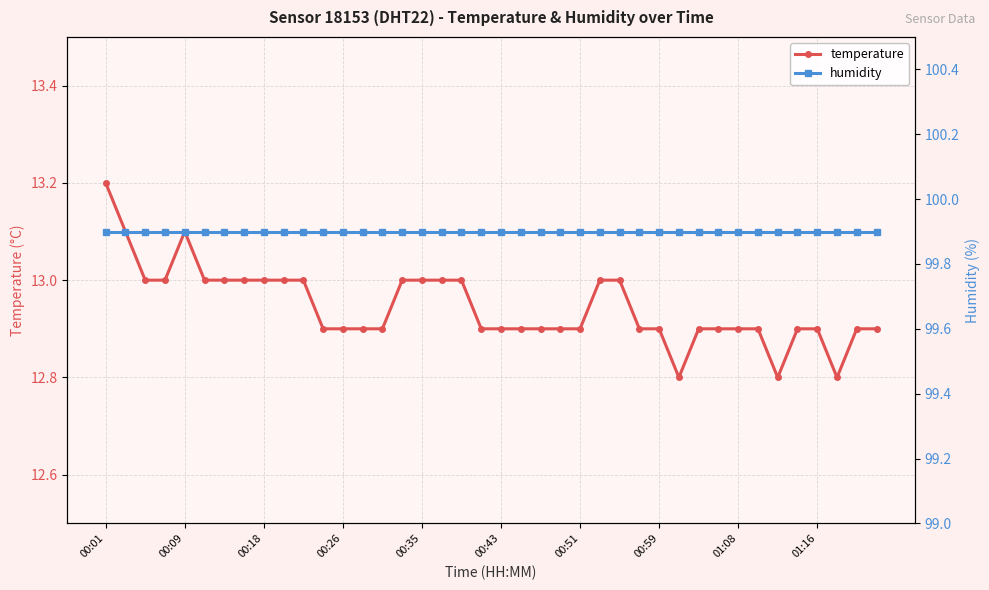

Count the number of categories in the chart.

40